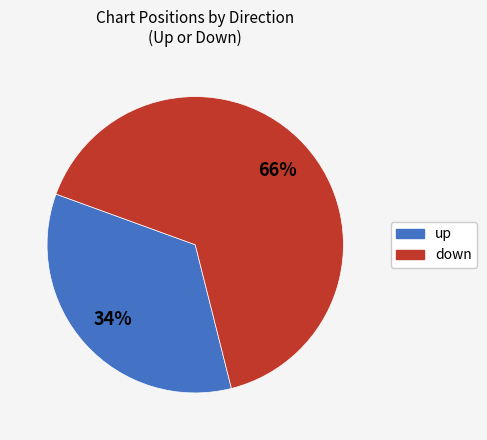

Does any single category account for the majority?

Yes